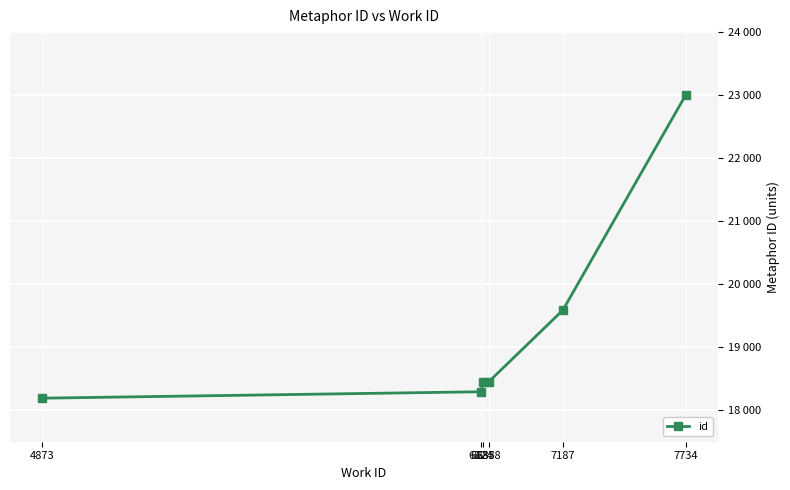

Does the chart have visible grid lines?

Yes